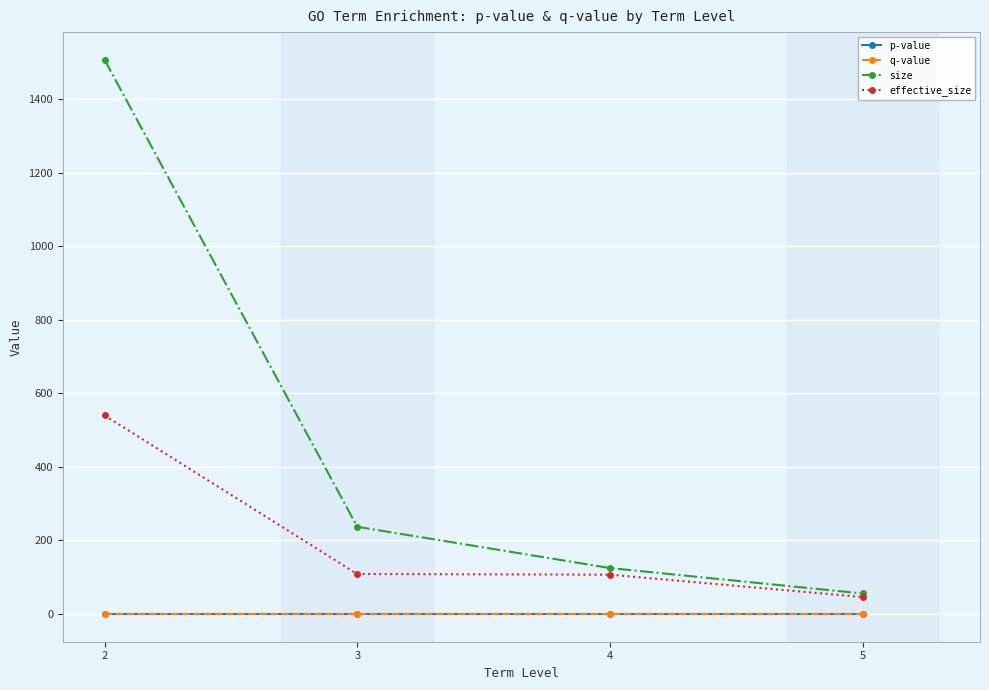

What is the difference between the maximum and minimum values in the effective_size series?

493.8